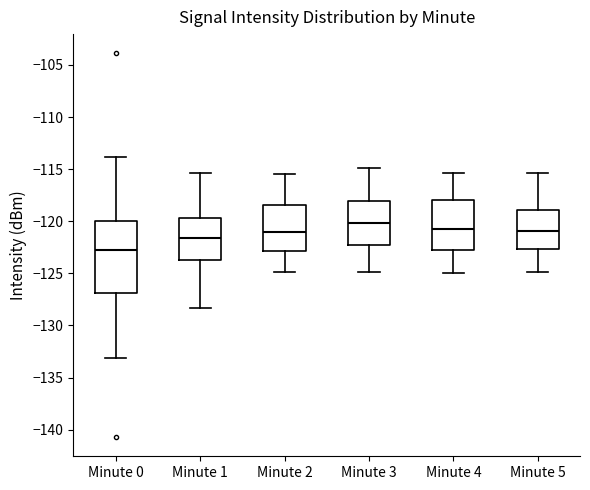

Which box's median line is the highest?

Minute 3